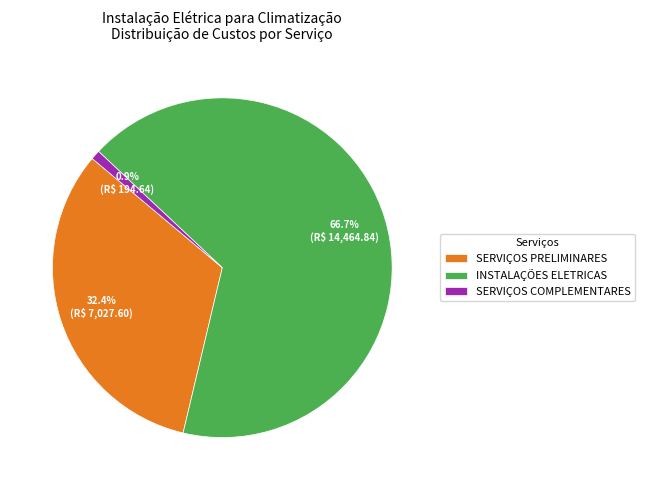

How many segments does this pie chart have?

3